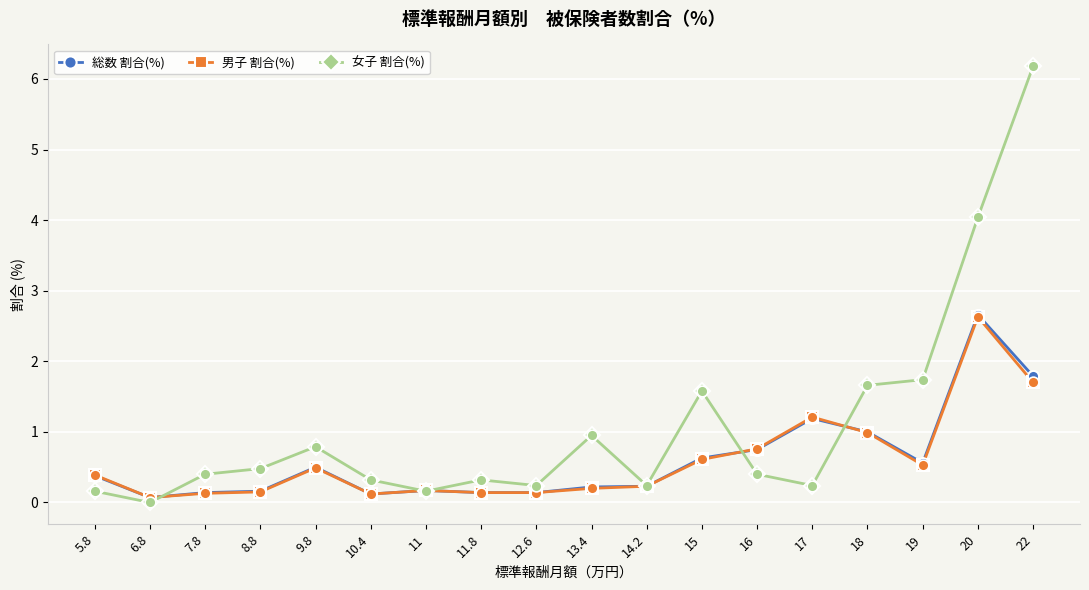

At how many categories does at least one series exceed 5?

1